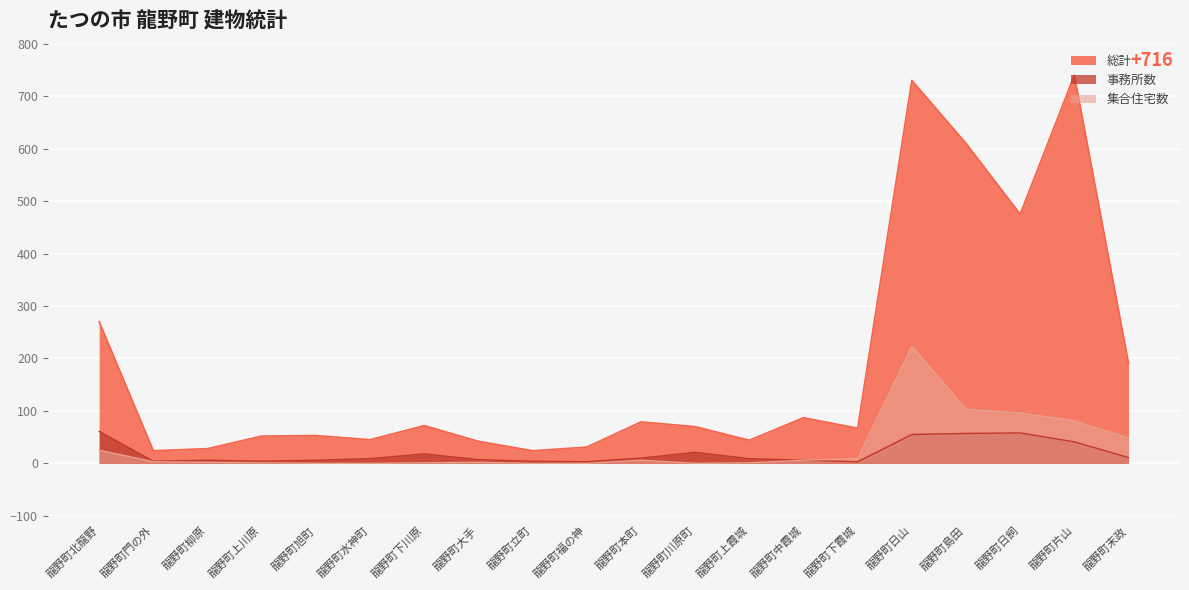

In 総計, how many points are lower than both neighbors (excluding endpoints)?

6